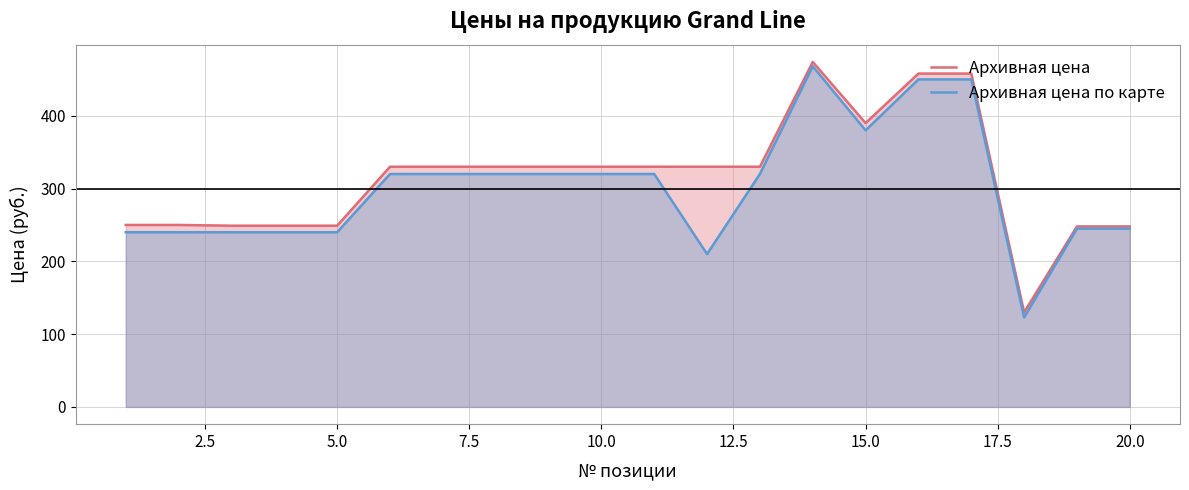

Does the chart have visible grid lines?

Yes